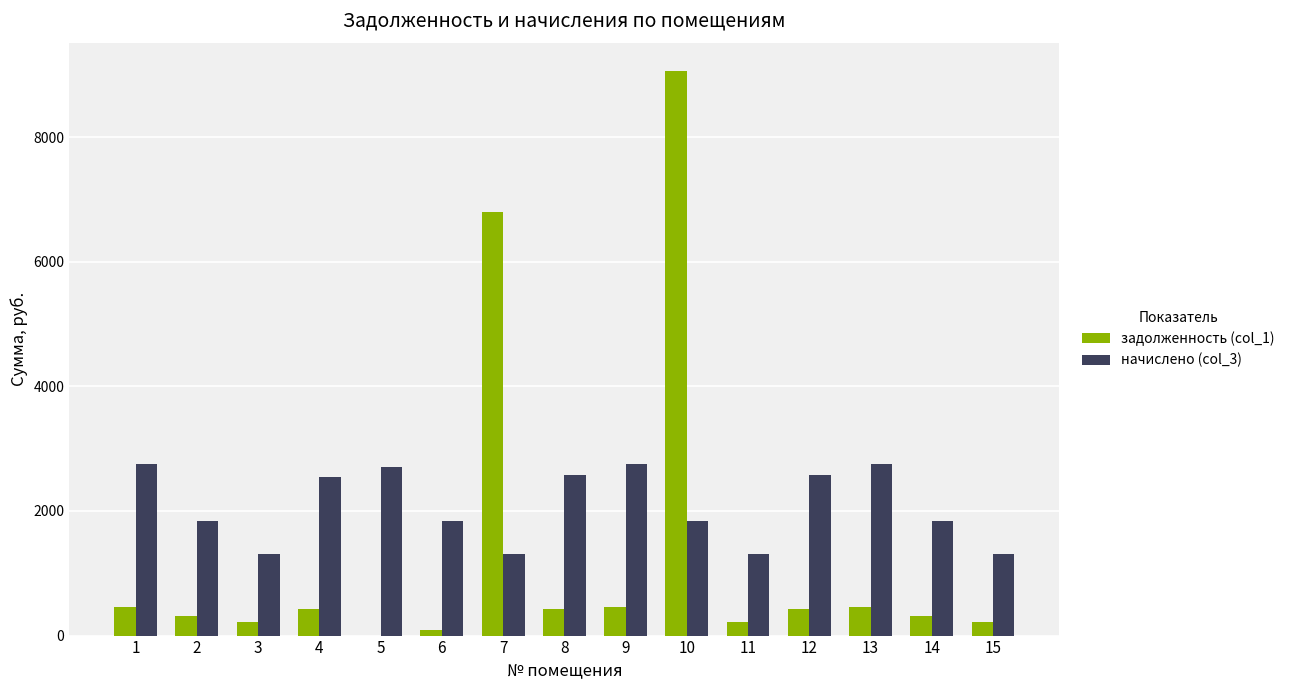

The value of начислено (col_3) at 2 is 558.2. True or false?

False